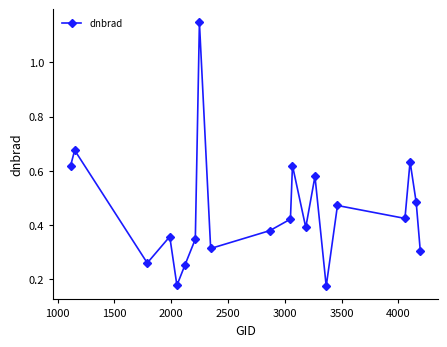

How many lines are shown in the chart?

1